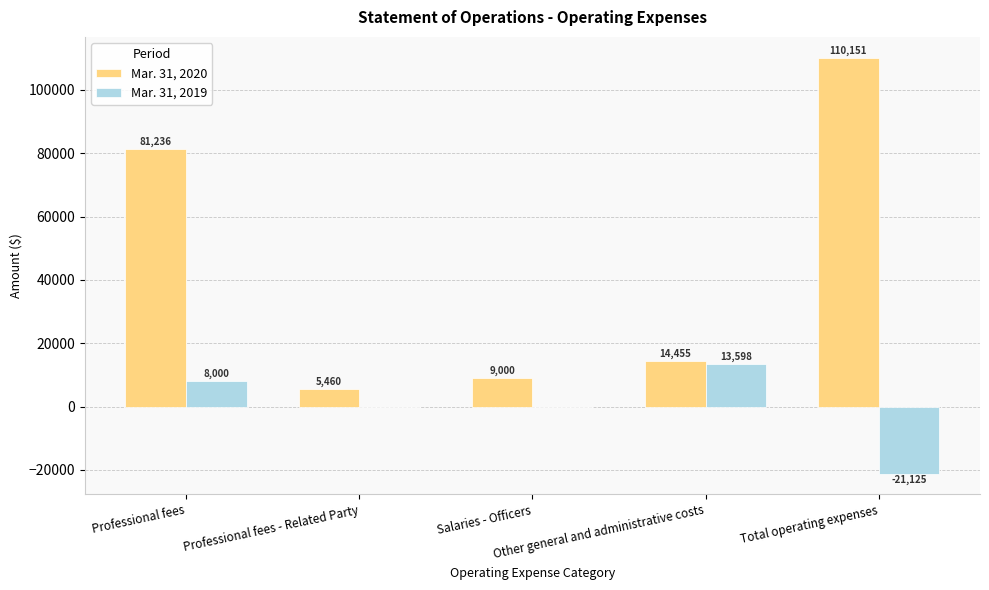

What is the sum of all Mar. 31, 2020 values?

220302